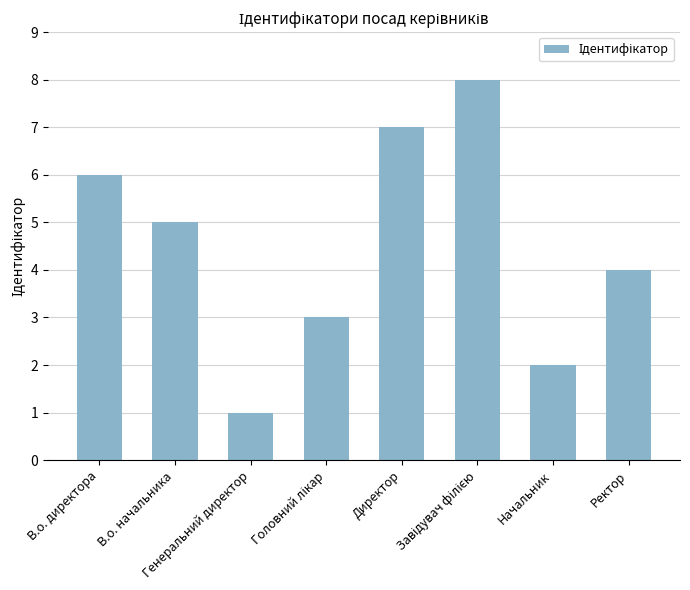

At which label is the value closest to 4?

Ректор